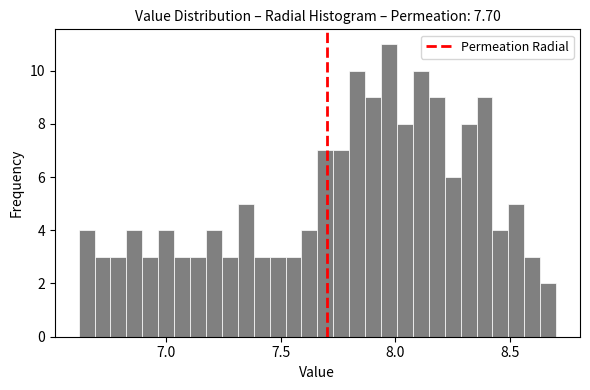

Read against the x-axis, roughly where is the centre of the tallest bar?

7.95